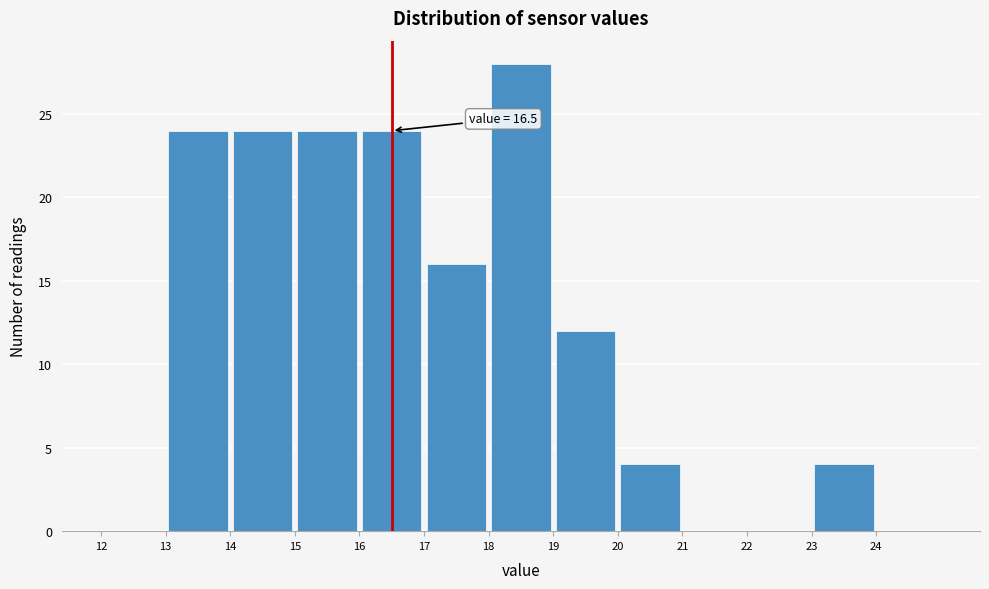

Over which range of the x-axis is the bar tallest?

18 to 19